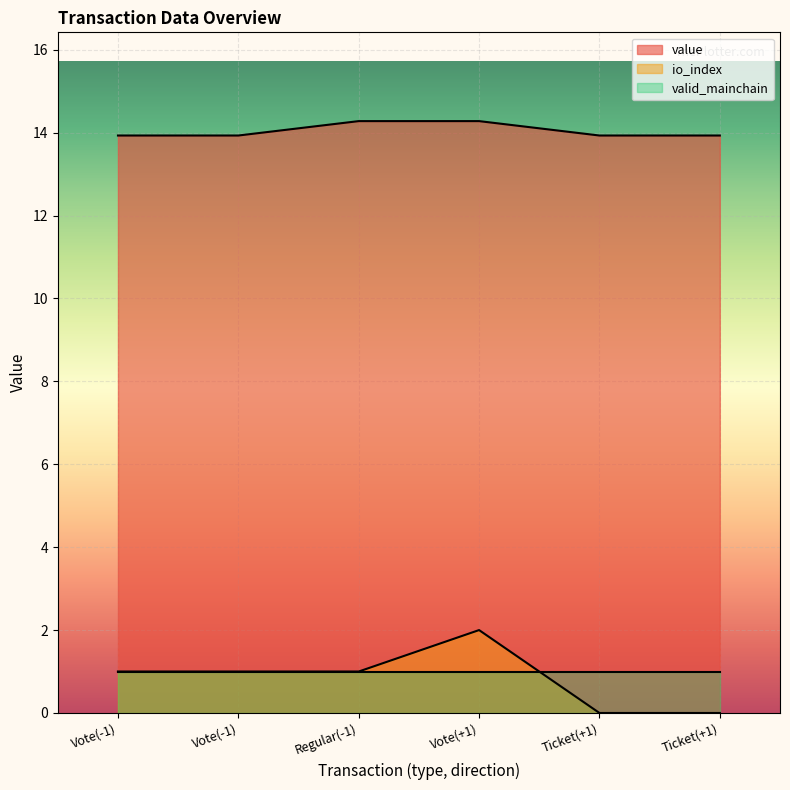

Which series has the largest range (max minus min)?

io_index